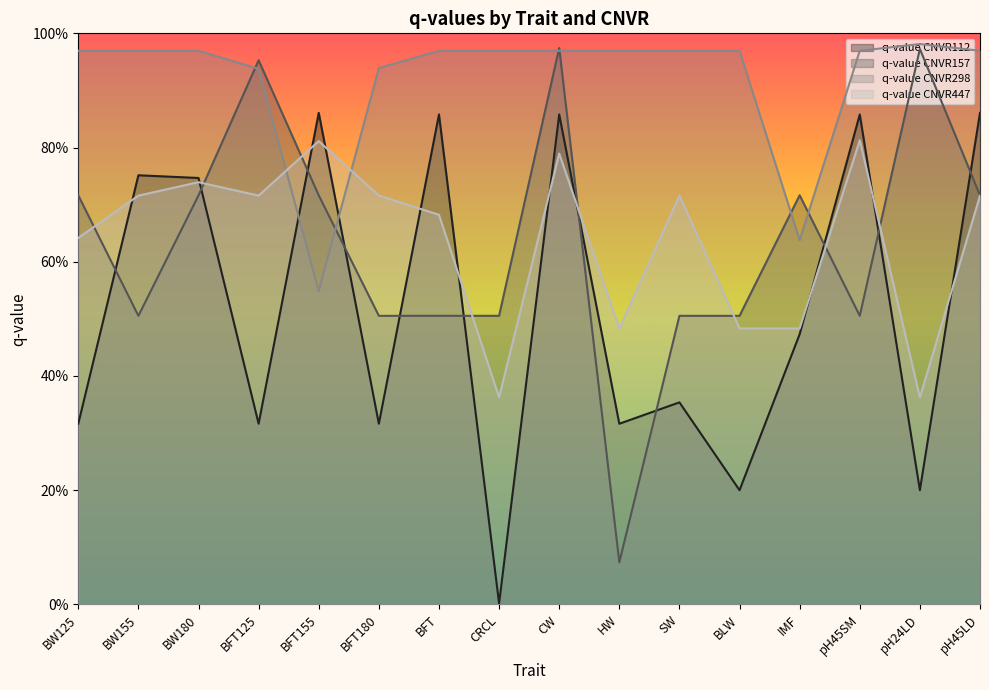

At which category does q-value CNVR157 reach its first local peak?

BFT125